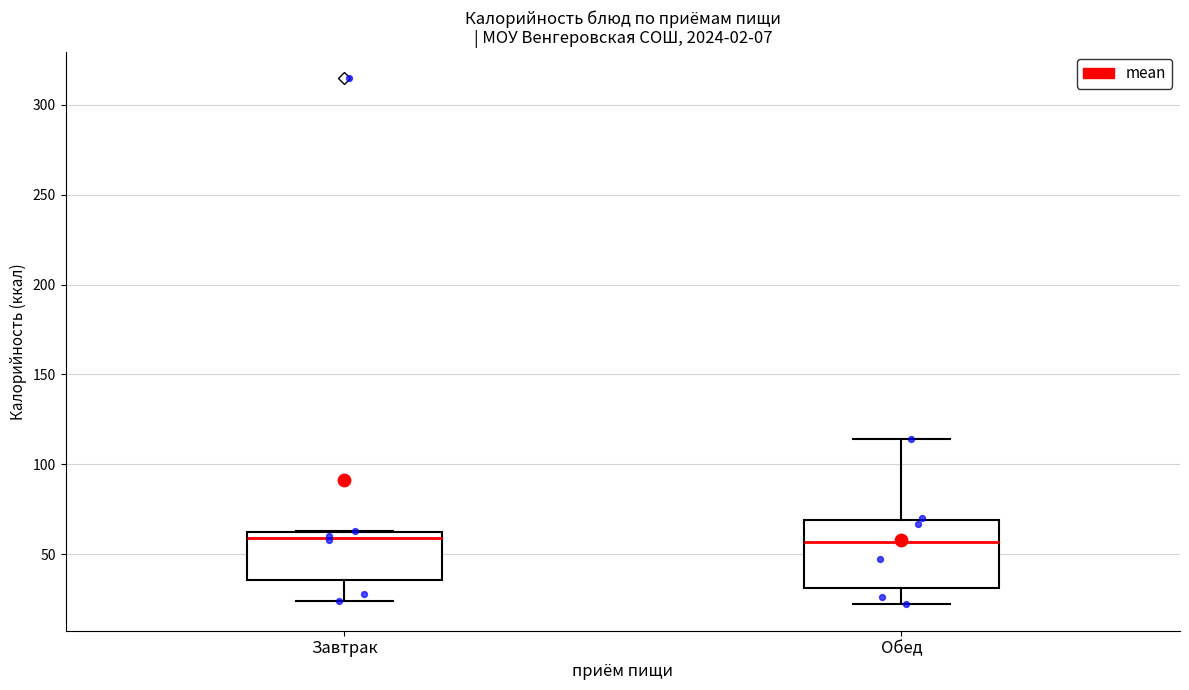

Comparing the boxes themselves (not the whiskers), which one is the tallest?

Обед